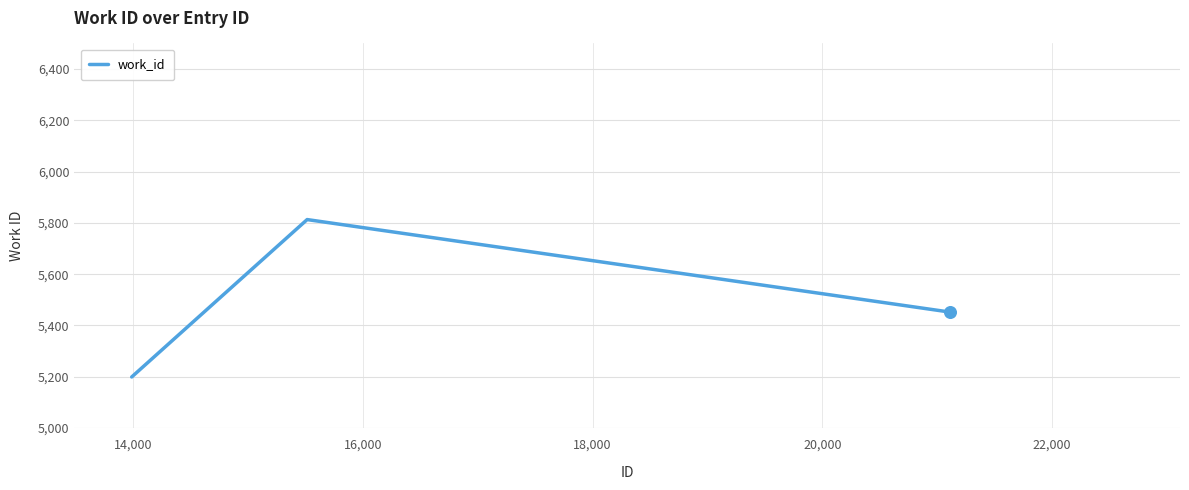

What is the maximum value shown in the chart?

5813